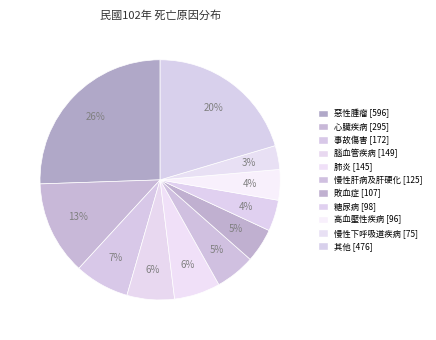

Which slice is the largest?

惡性腫瘤